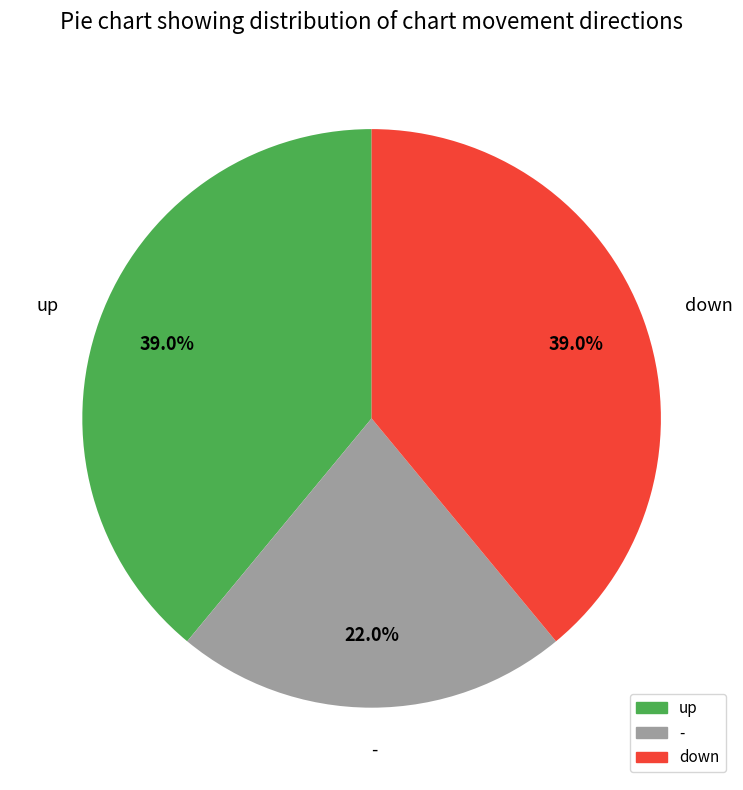

Is the sum of - and up greater than half?

Yes